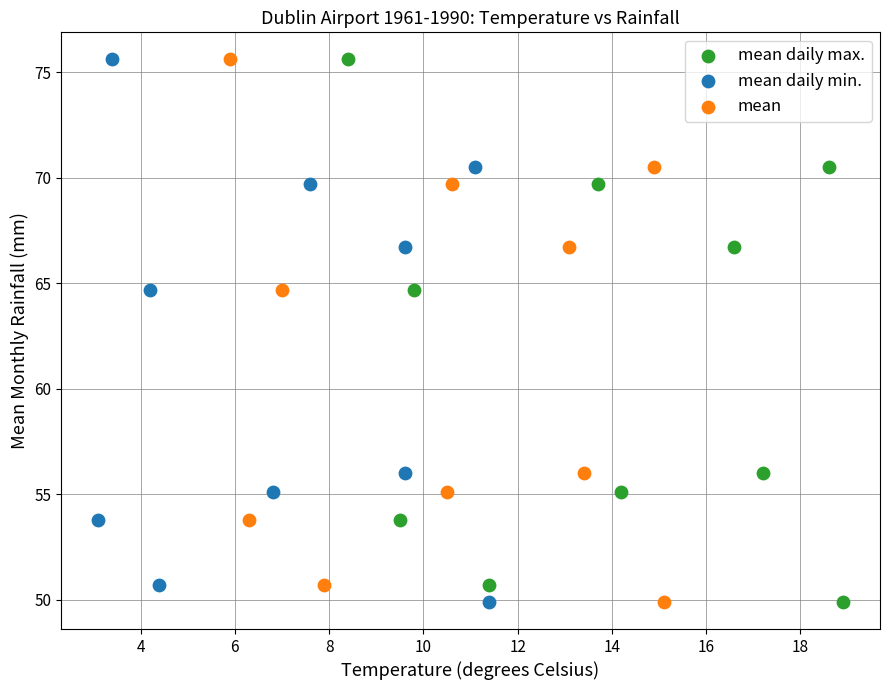

What are all the series names shown in the legend?

mean daily max., mean daily min., mean